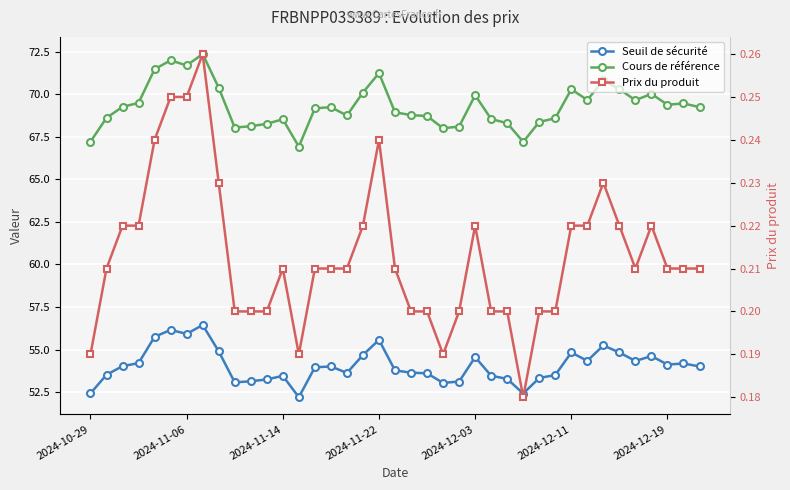

What is the minimum value for Seuil de sécurité?

52.2